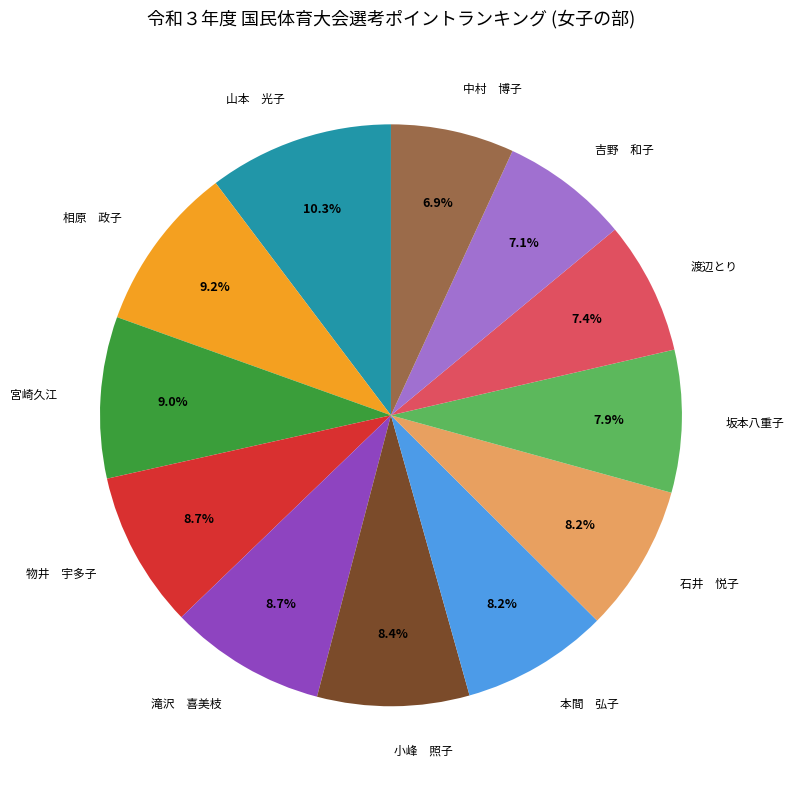

Is the sum of 坂本八重子 and 山本 光子 greater than half?

No